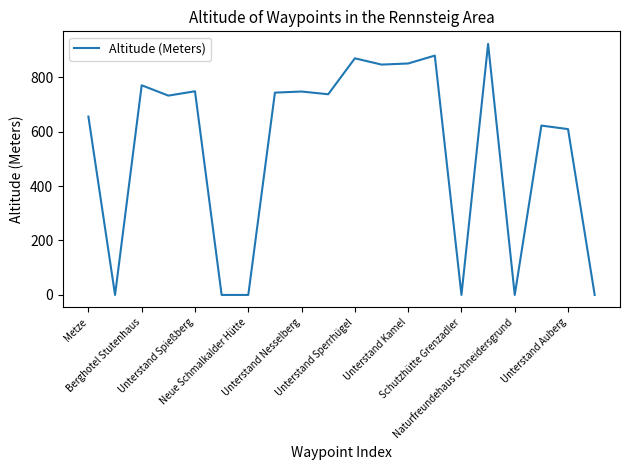

What is the maximum value shown in the chart?

922